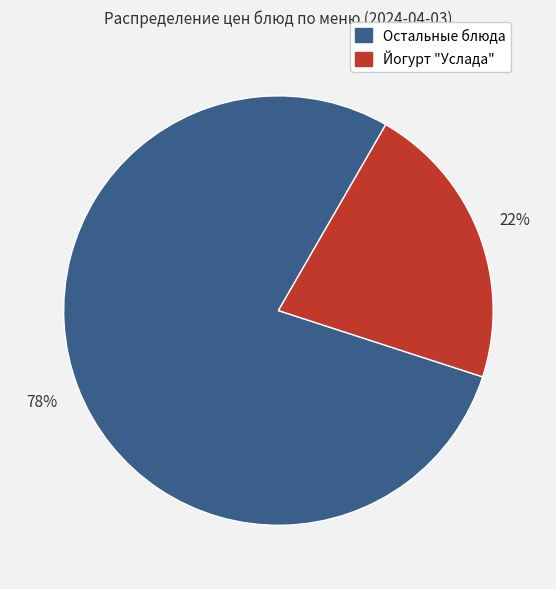

To the nearest percent, what is the average slice percentage?

50%